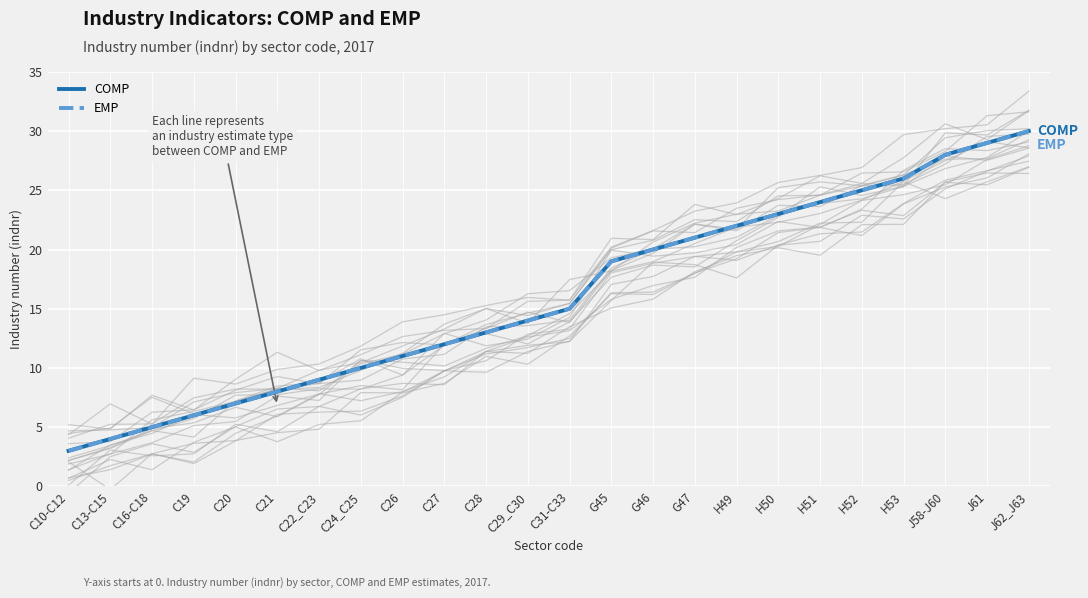

Which category has the lowest value in the COMP series?

C10-C12